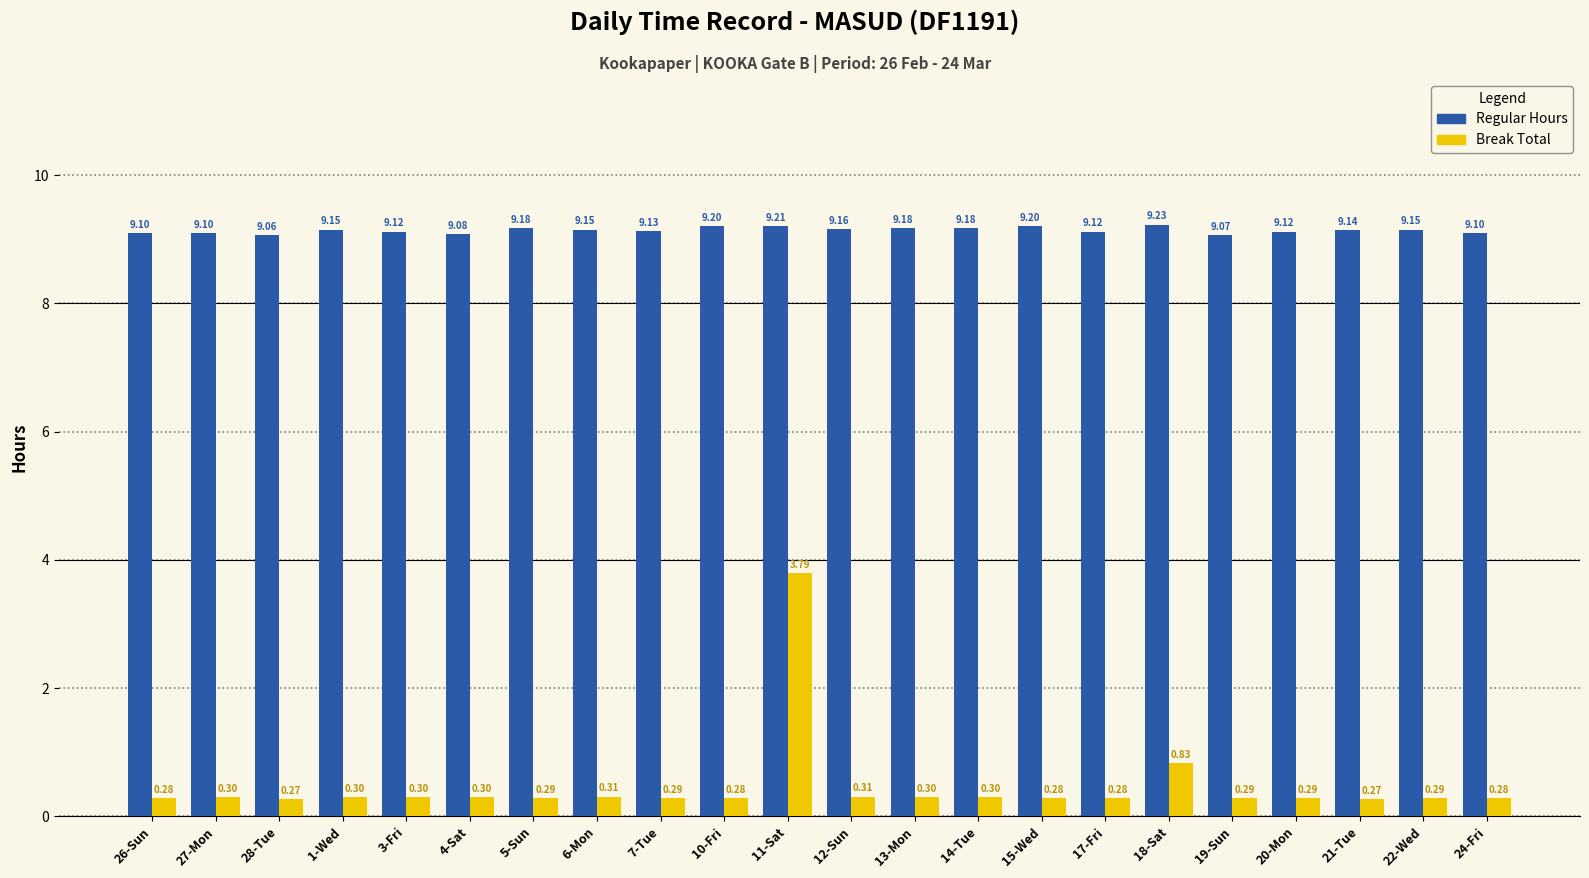

The Regular Hours series shows 9.1 at 28-Tue. True or false?

True